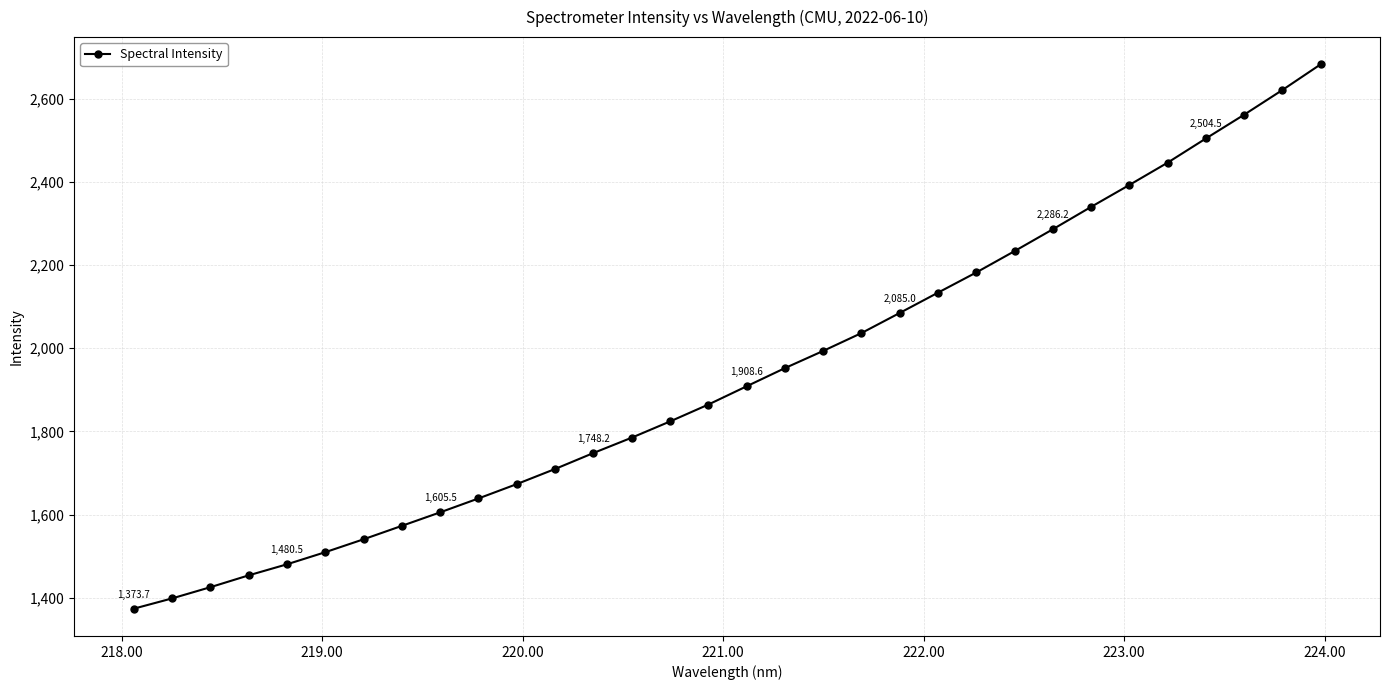

True or false: the data has more than 2 interior local peaks.

False